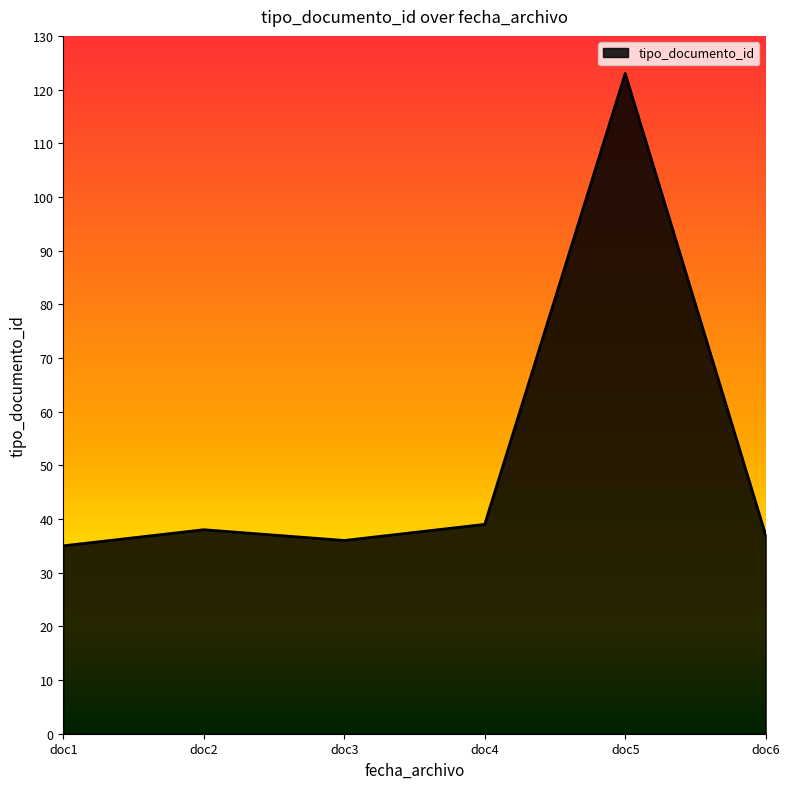

What is the sum of the values at doc4 and doc2?

77